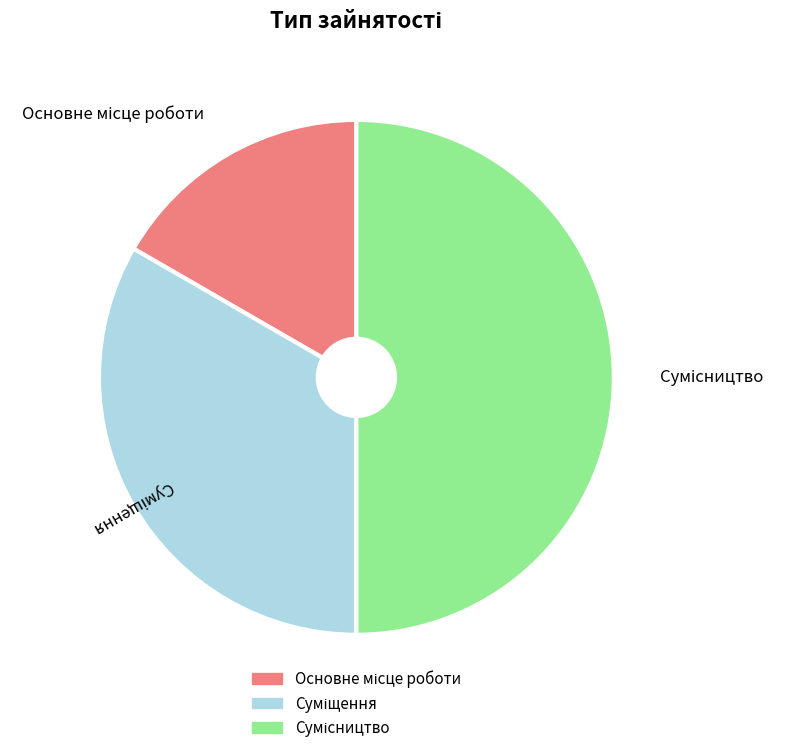

How many slices are in this pie chart?

3